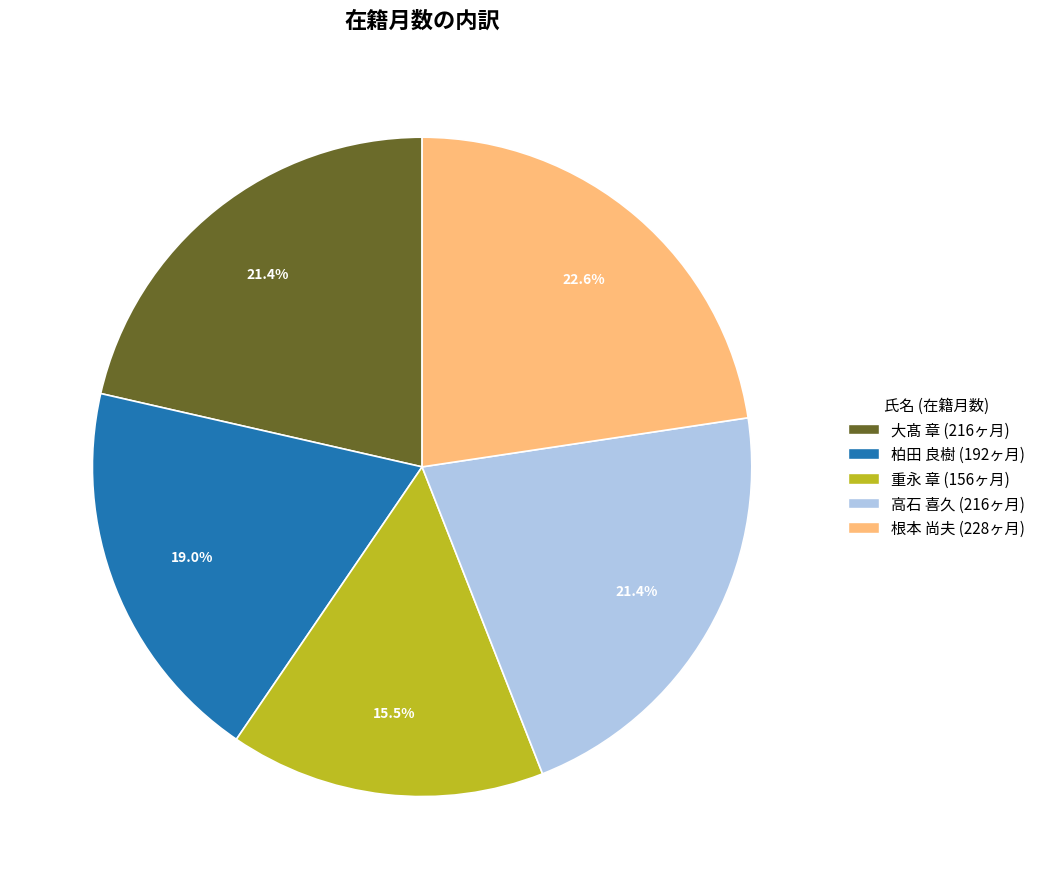

Does any single category account for the majority?

No